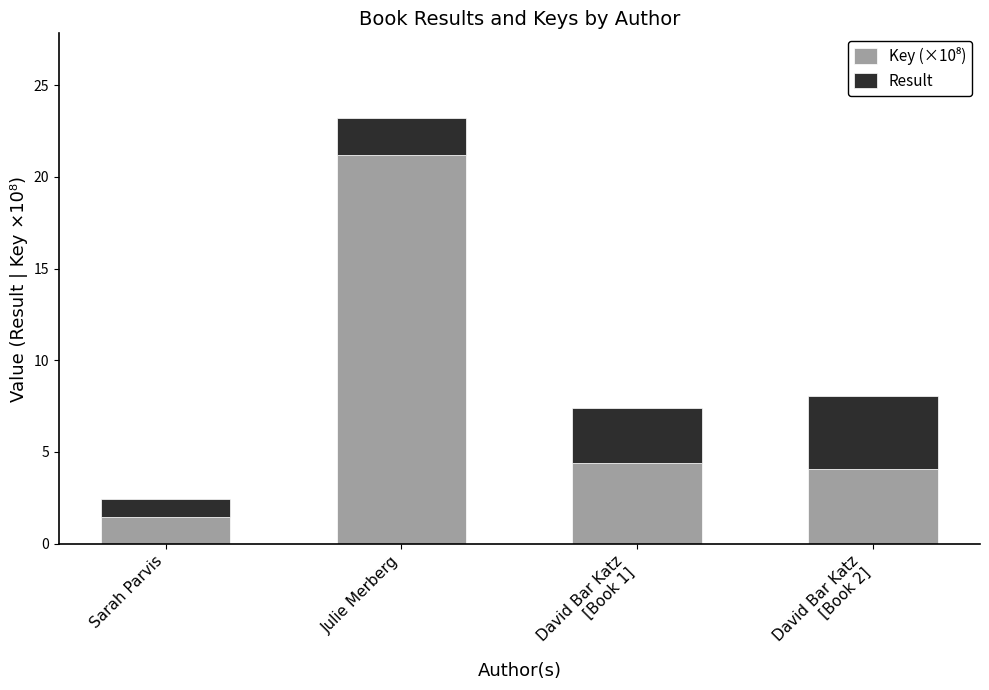

At which category is the sum across all series the highest?

Julie Merberg